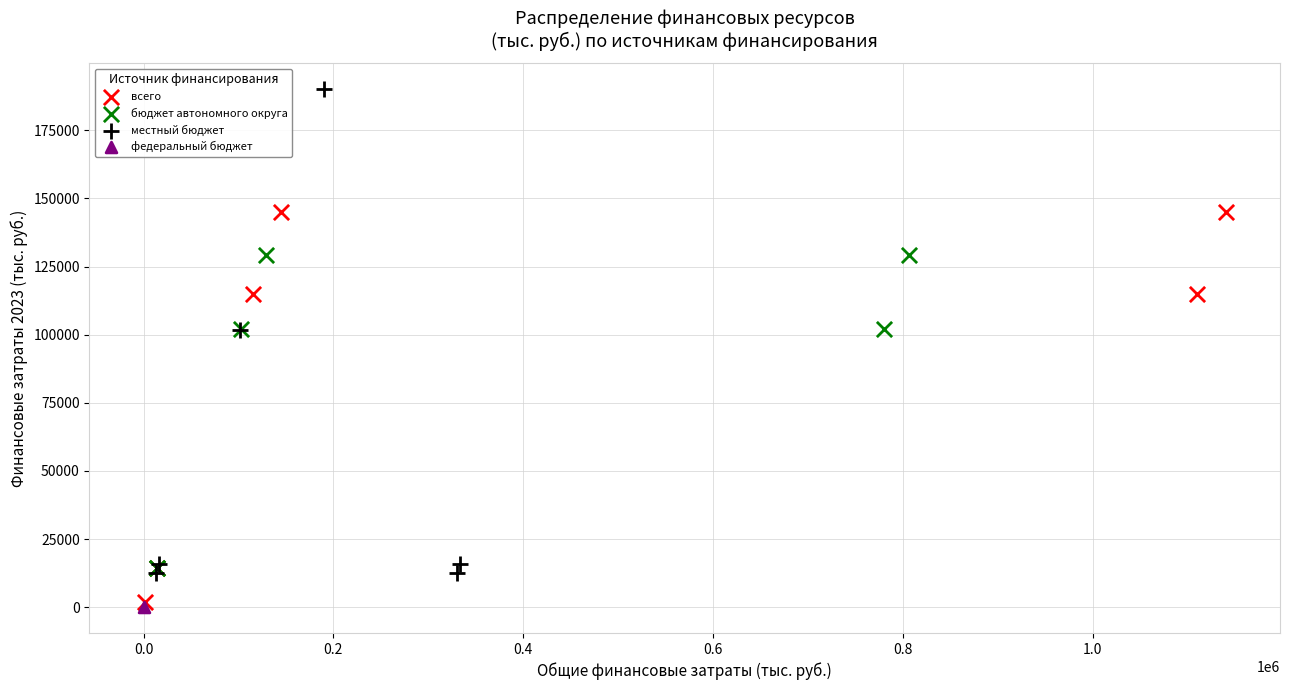

Which series contains the highest Y value?

местный бюджет